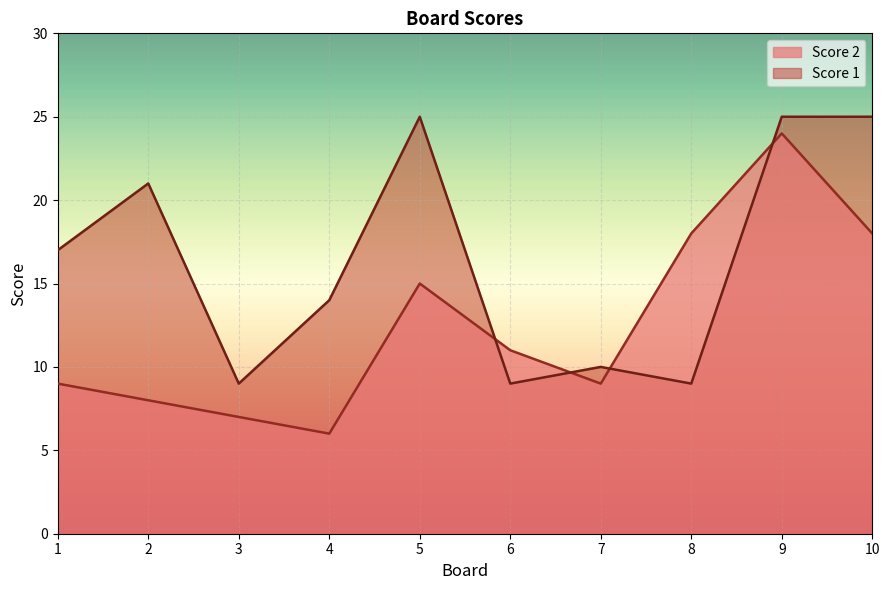

At which category does Score 1 reach its first local peak?

2